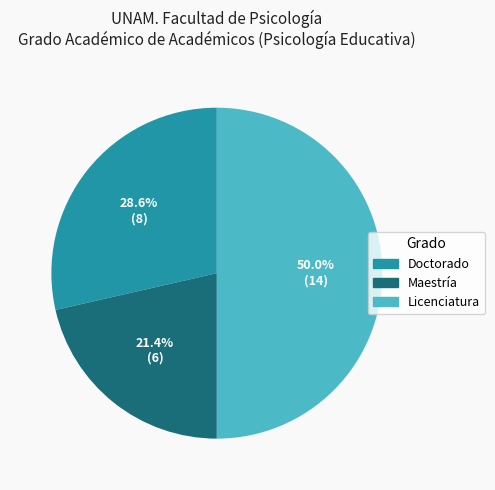

What is the ratio of the value at Licenciatura to the value at Maestría?

2.3